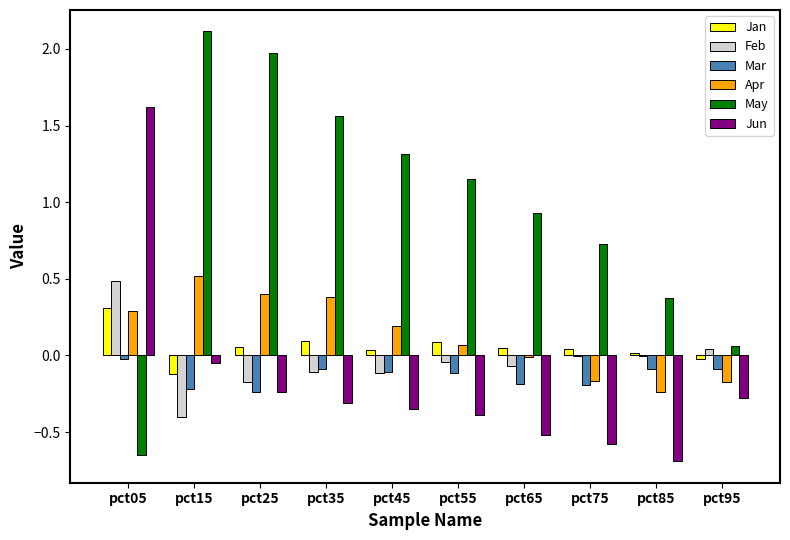

Which label corresponds to the largest value in the chart?

pct15